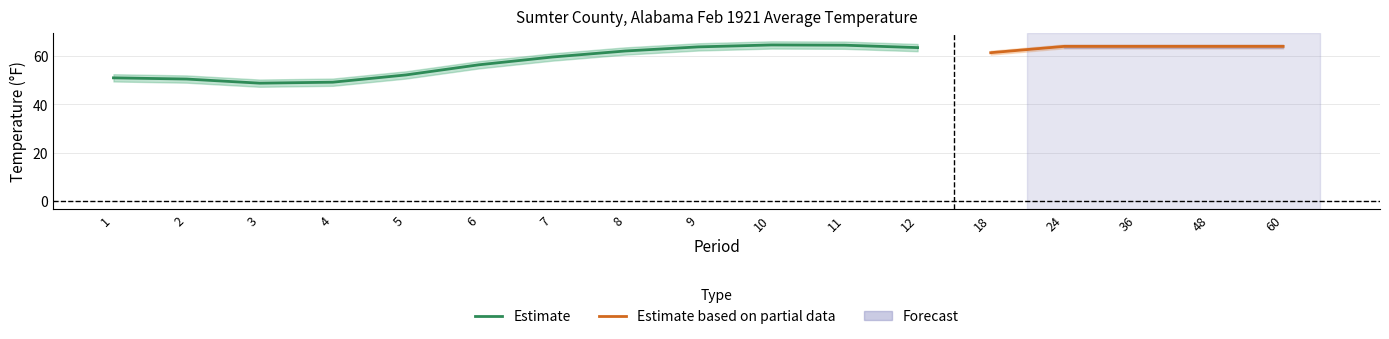

What is the difference between the maximum and minimum values in the Value series?

15.8